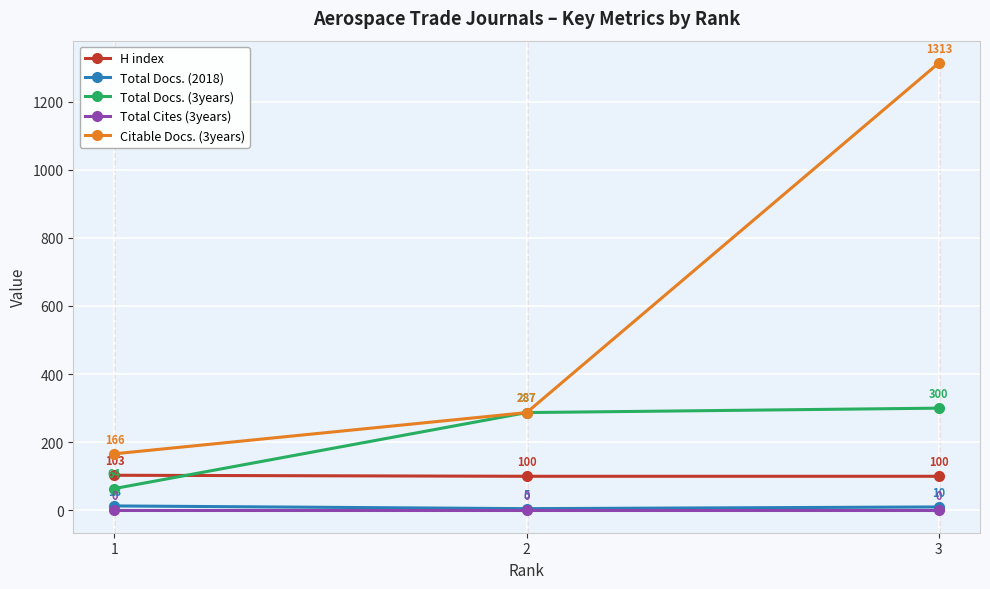

Reading right to left, extract all data points from this chart.

H index: 3=100	2=100	1=103
Total Docs. (2018): 3=10	2=5	1=13
Total Docs. (3years): 3=300	2=287	1=64
Total Cites (3years): 3=0	2=0	1=0
Citable Docs. (3years): 3=1313	2=287	1=166